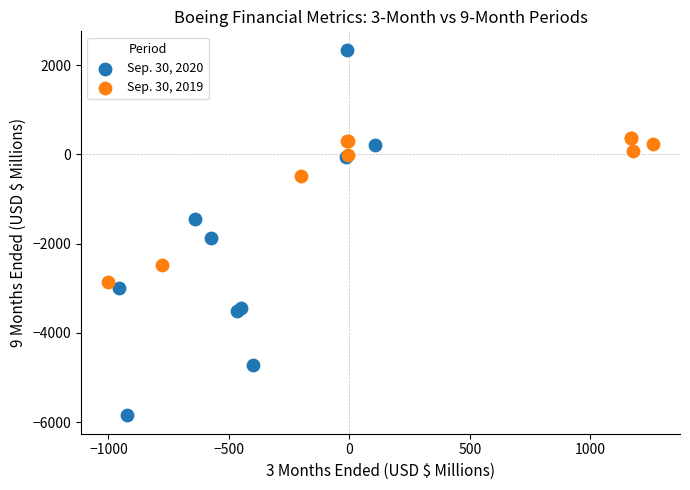

Which series has the largest Y range (max minus min)?

Sep. 30, 2020